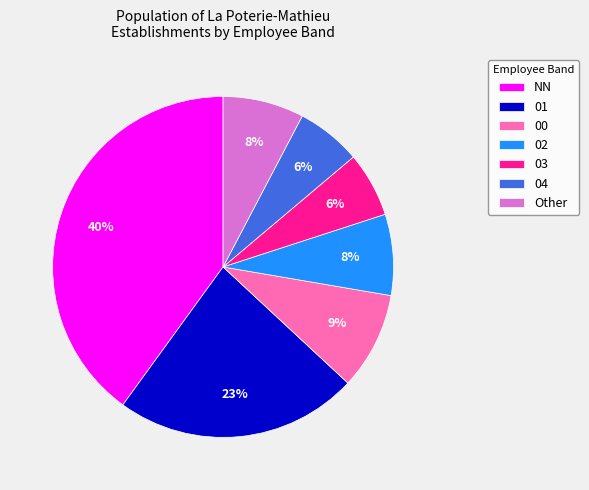

What percentage is the 02 slice, to the nearest percent?

8%